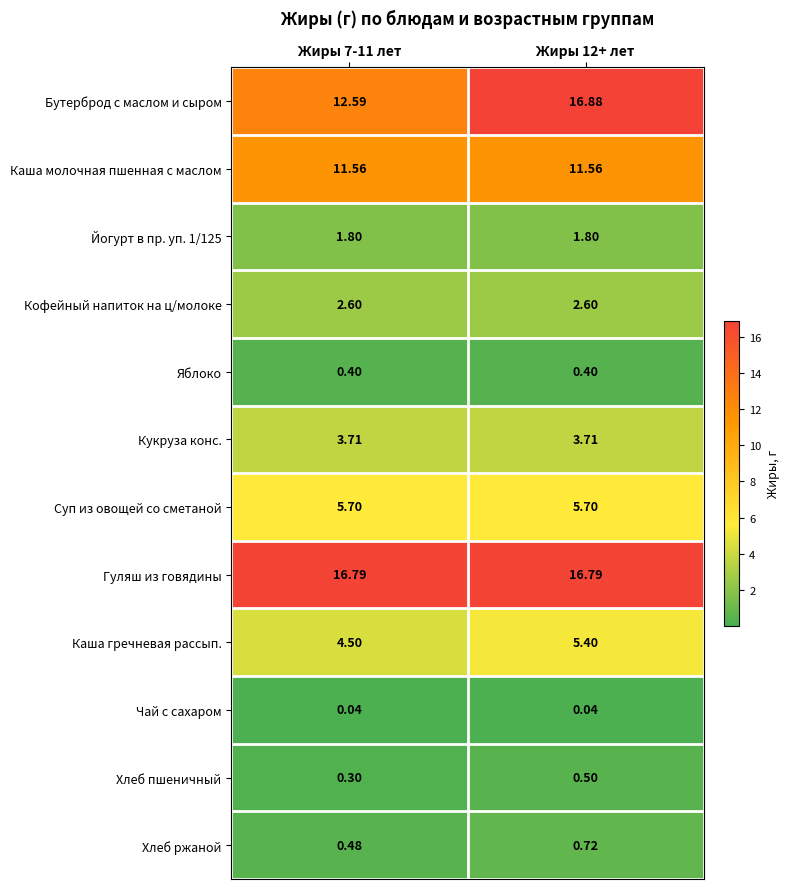

Which series has the widest spread of values?

Бутерброд с маслом и сыром